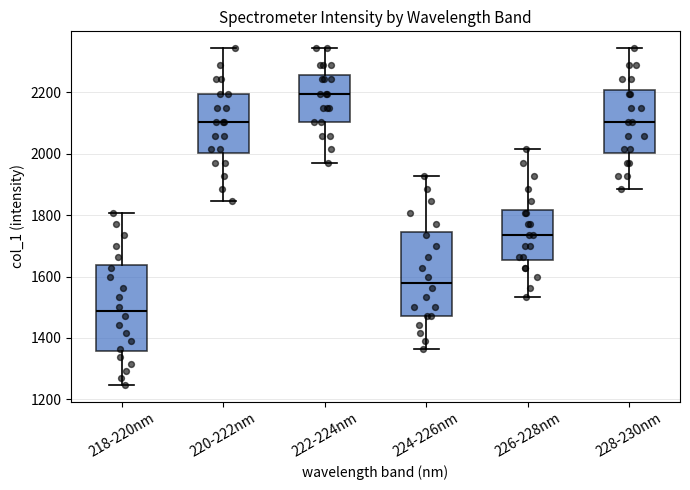

Which box has the lowest median line?

218-220nm